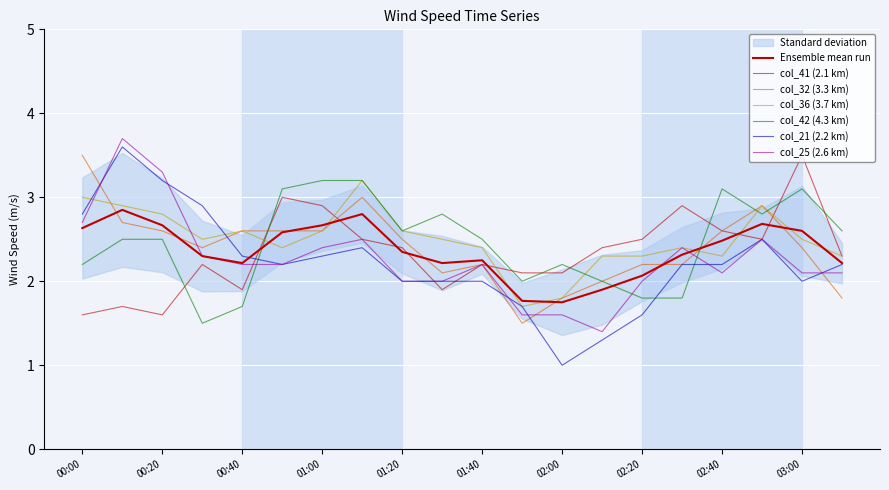

Is this an area chart (filled region under the line)?

No